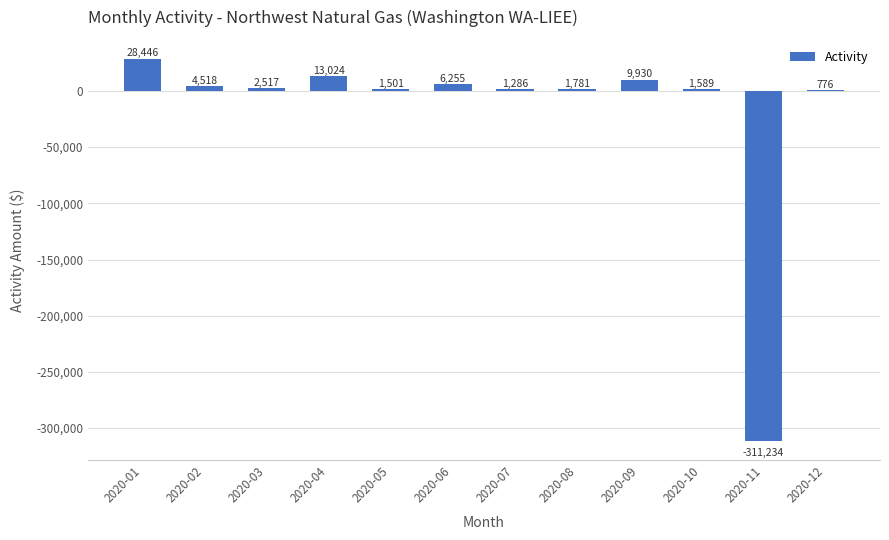

Are the bars grouped side by side (vs. stacked)?

No